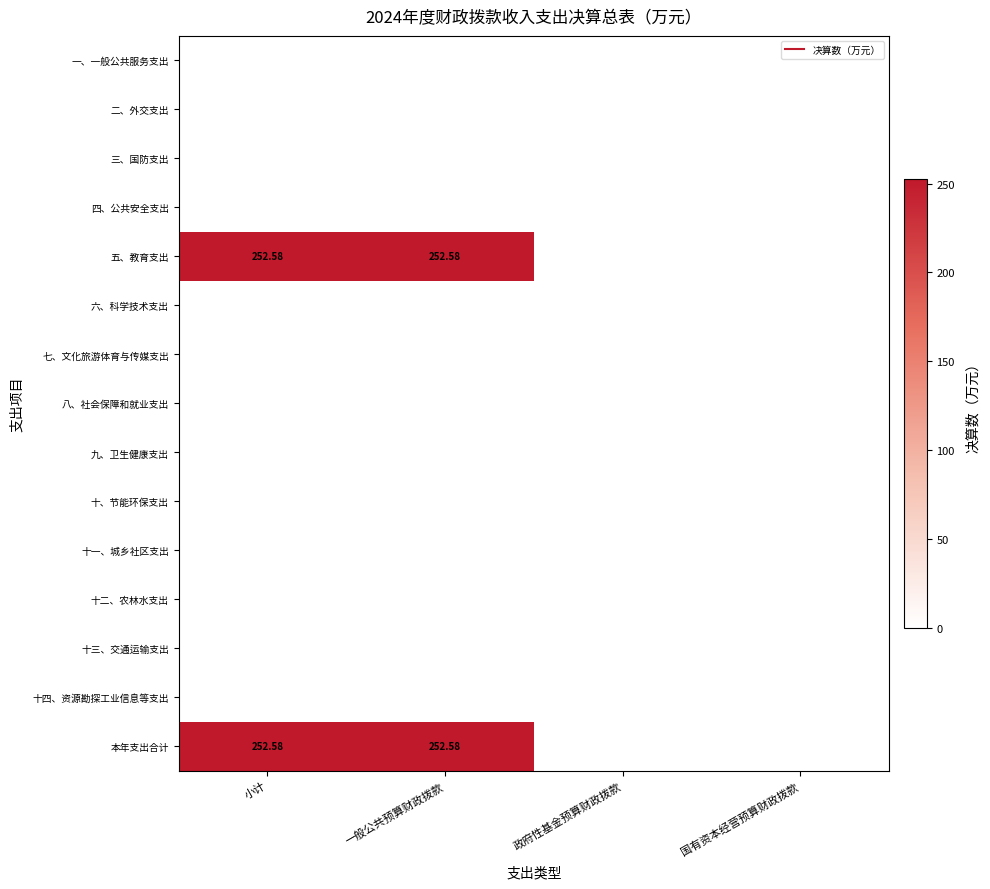

What is the greatest value displayed?

252.6